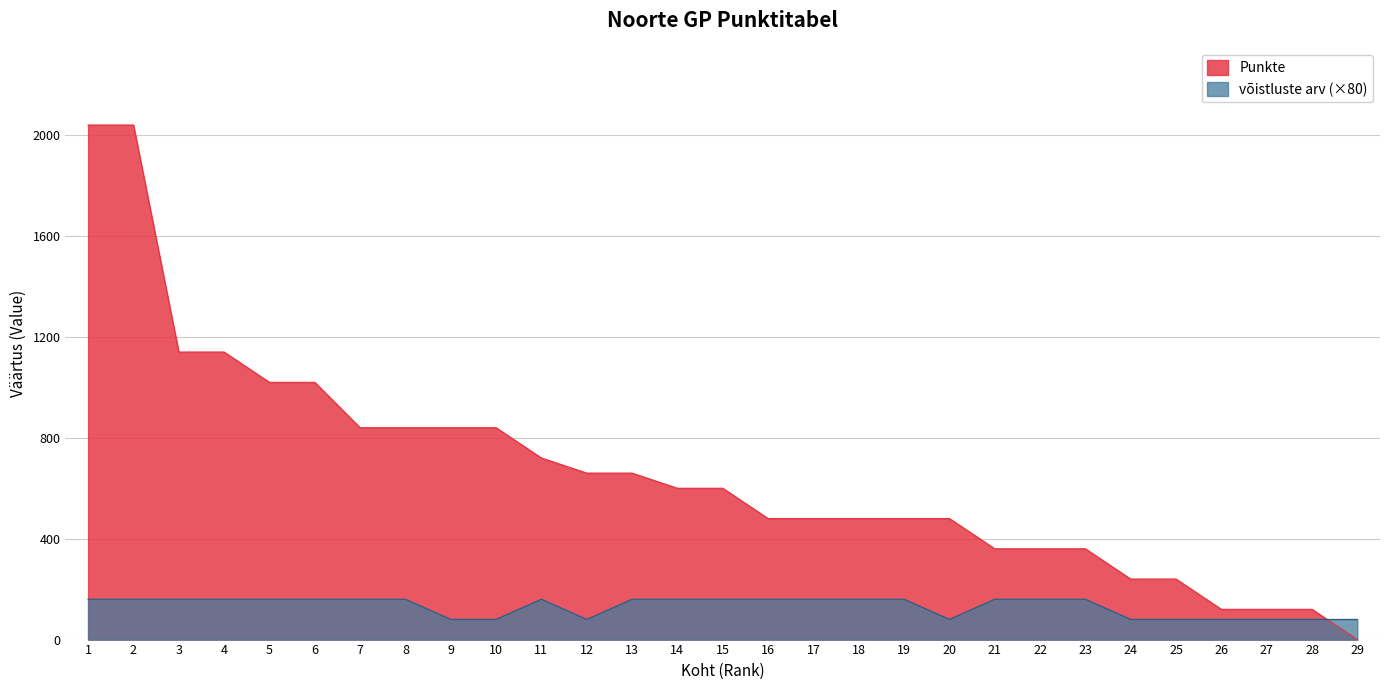

How many series are shown in this chart?

2